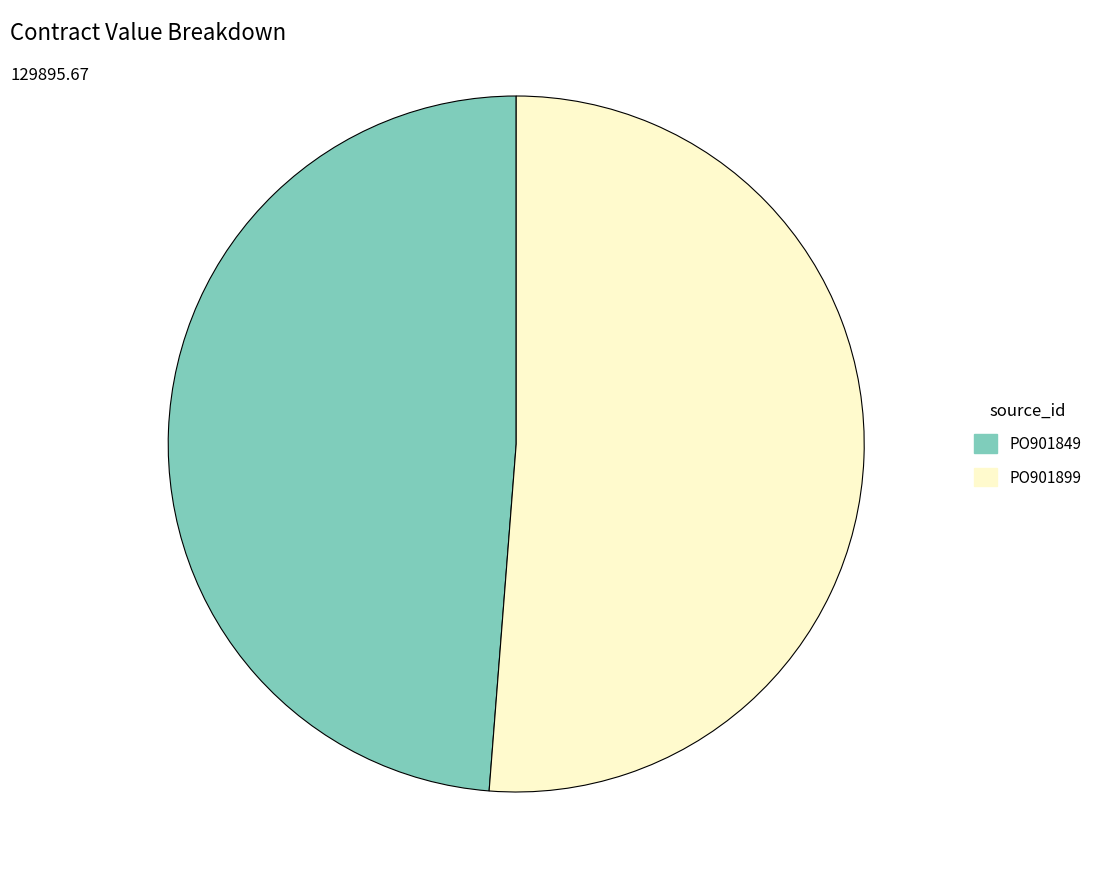

What is the majority slice?

PO901899